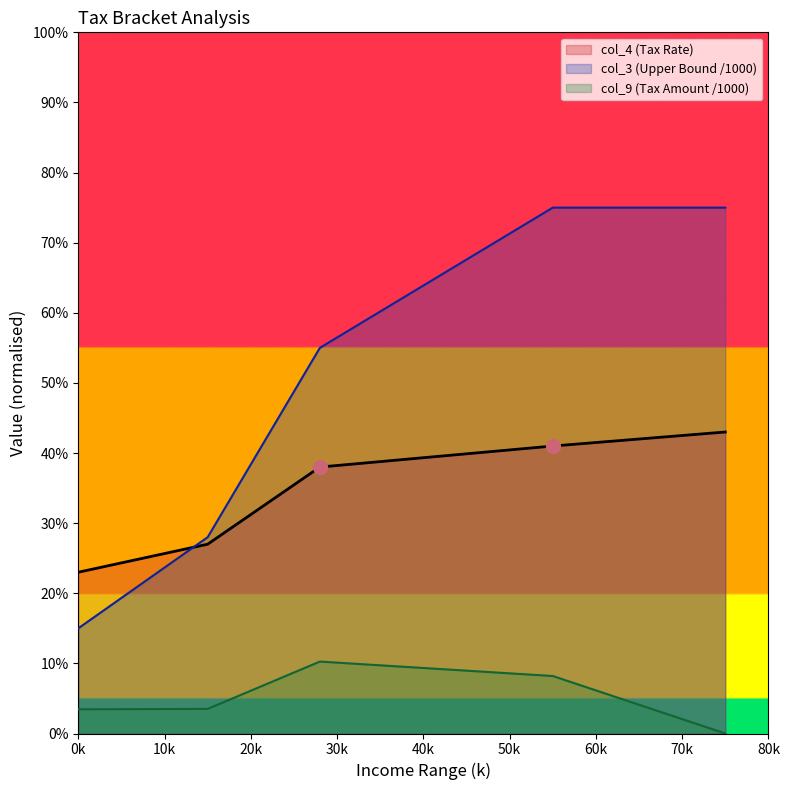

Is the value of col_9 (Tax Amount) at 0 greater than the value of col_4 (Tax Rate) at 55001?

No